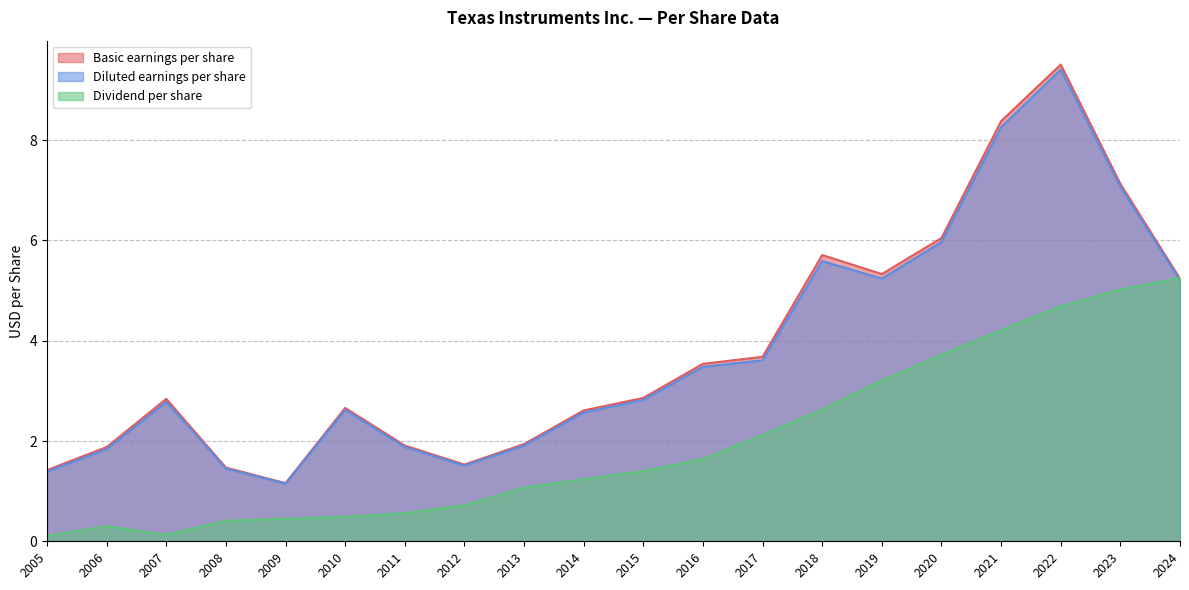

Between 2009 and 2021, which is larger?

2021